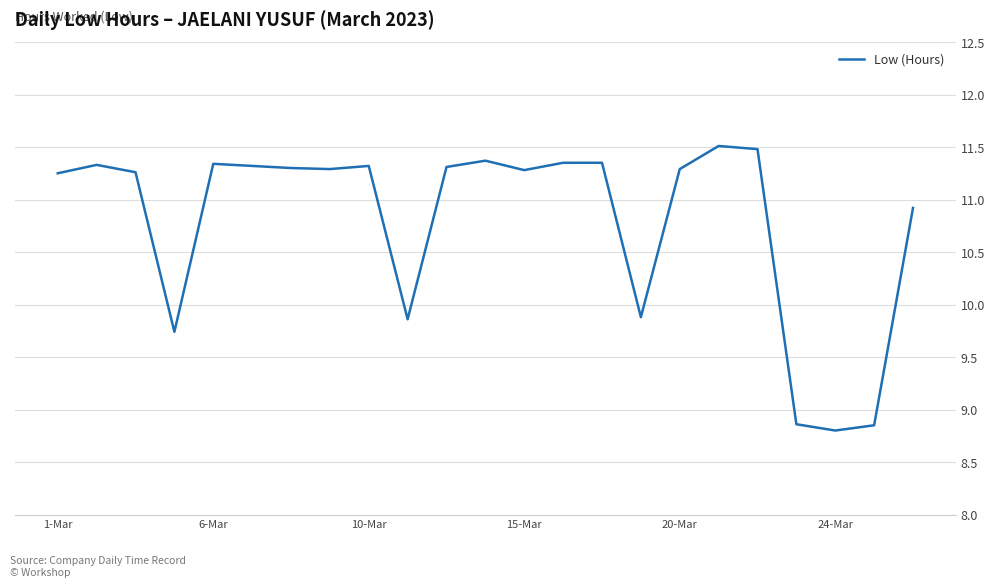

What is the difference between the maximum and minimum values?

2.7